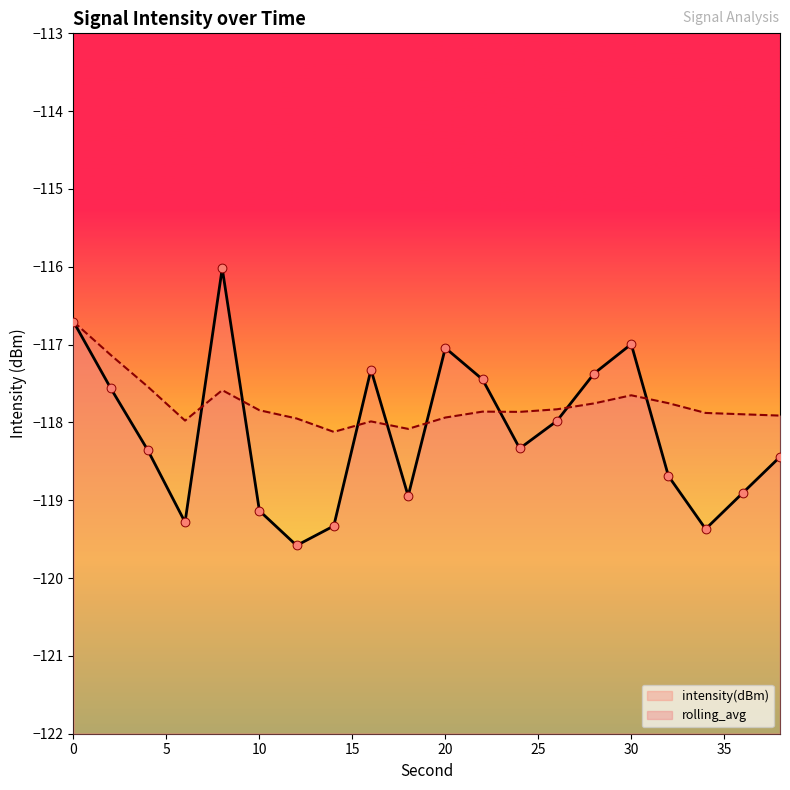

Which series has the largest Y range (max minus min)?

intensity(dBm)